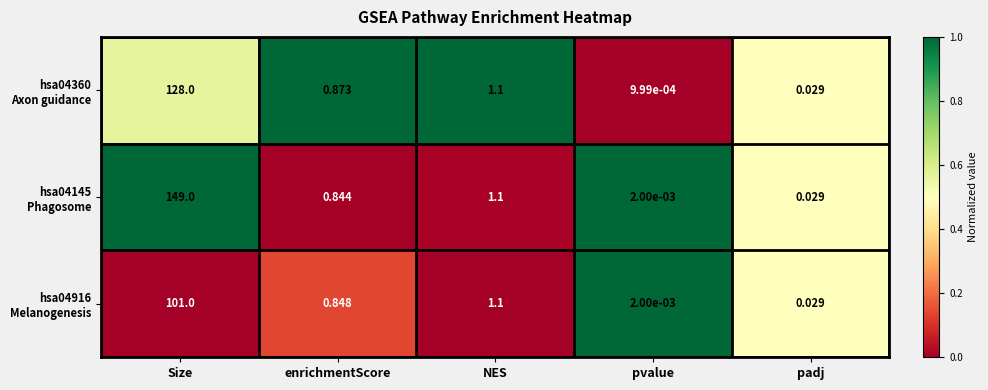

At which category does the chart reach its peak across all series?

Size